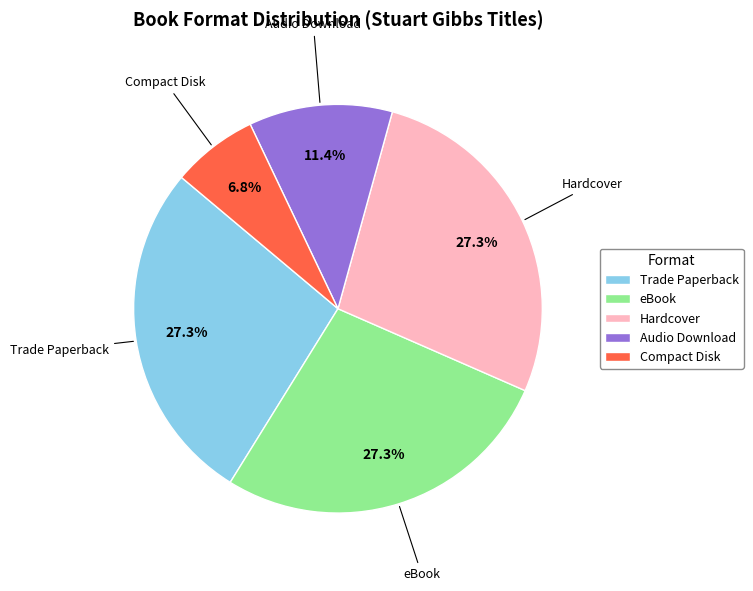

Which slice is the smallest?

Compact Disk